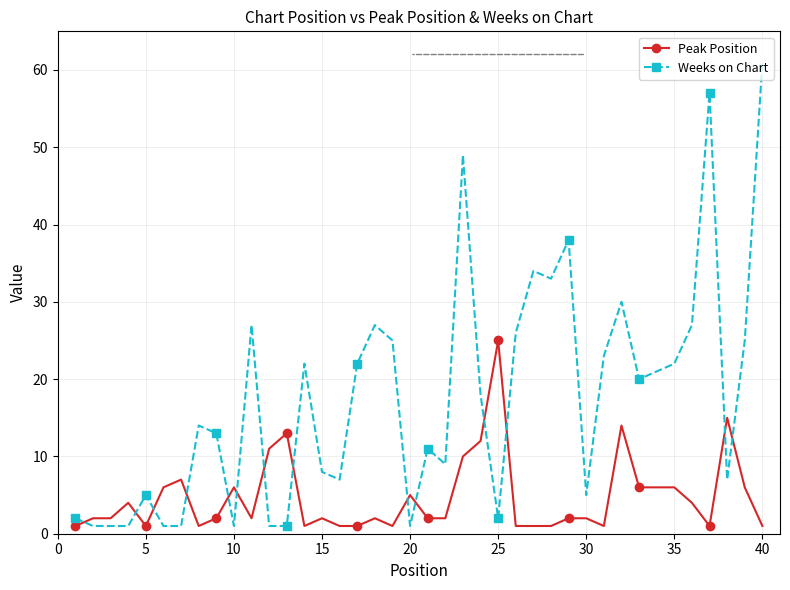

Rank the series by their maximum value, from highest to lowest.

Weeks on Chart, Peak Position